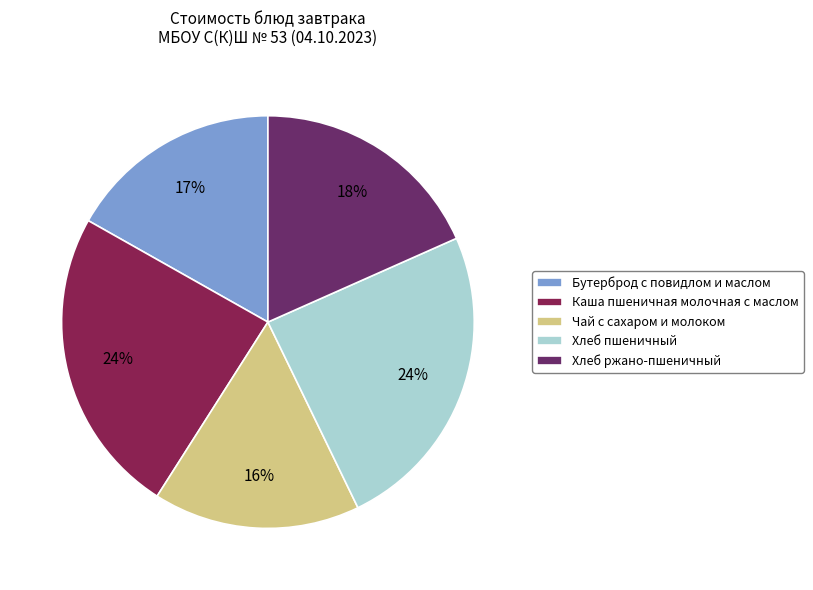

Is Каша пшеничная молочная с маслом the majority of the pie?

No